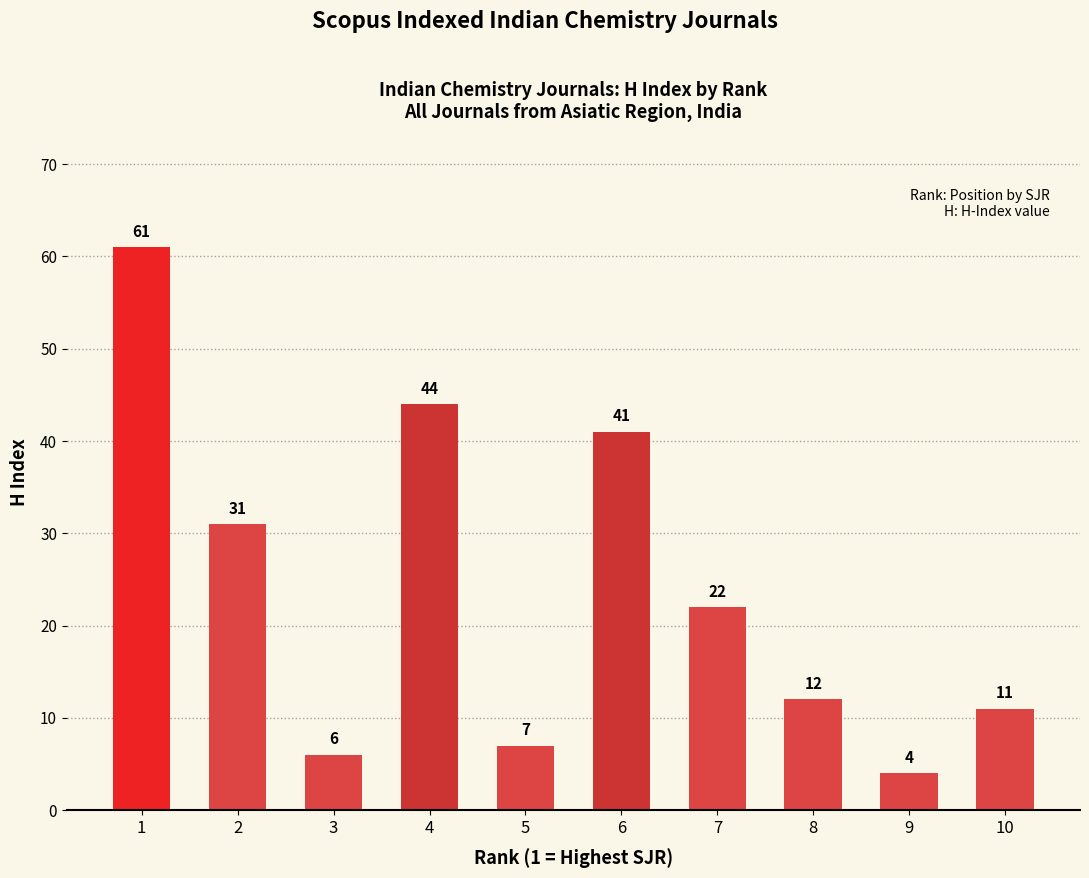

List the labels in order of value, largest first.

1, 4, 6, 2, 7, 8, 10, 5, 3, 9